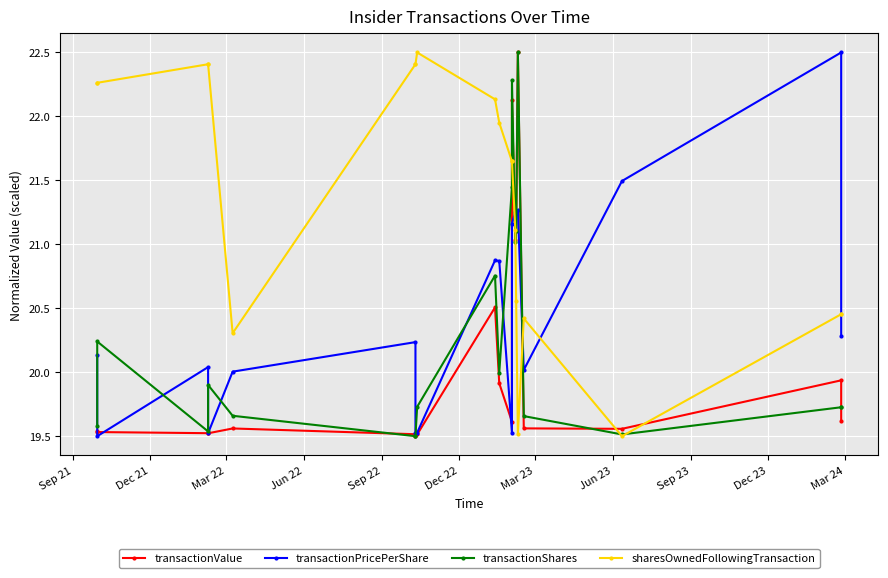

True or false: sharesOwnedFollowingTransaction and transactionValue cross at least once.

True